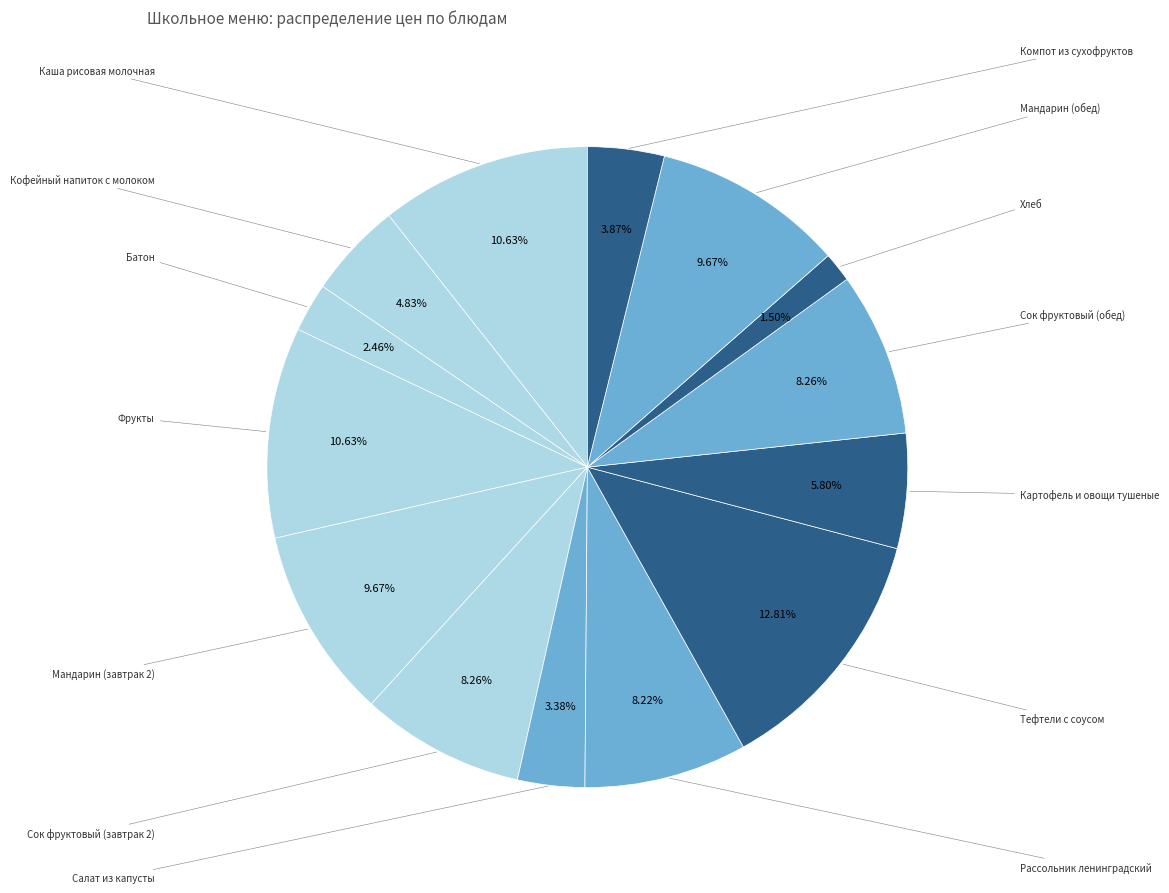

To the nearest percent, what is the average slice percentage?

7%